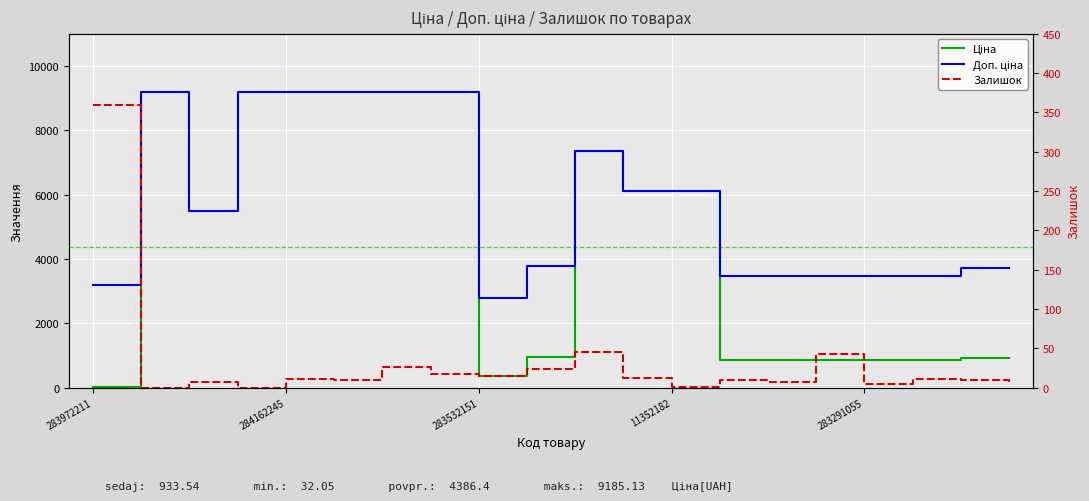

What are all the series names shown in the legend?

Ціна, Доп. ціна, Залишок